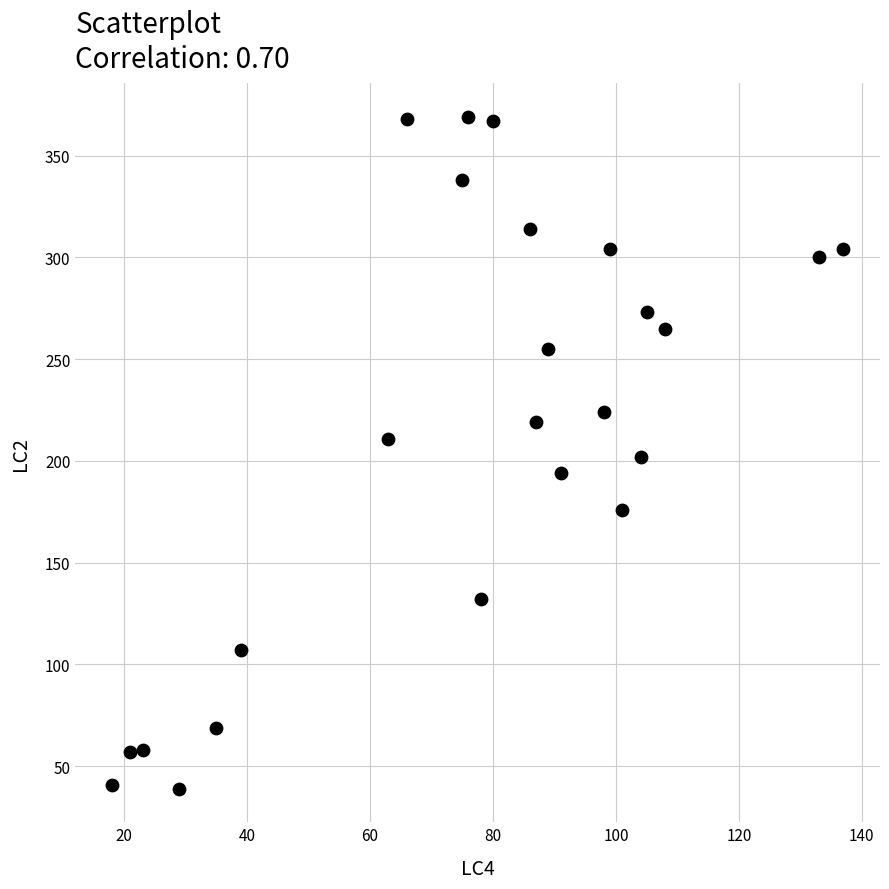

What is the range of X values (max minus min)?

119